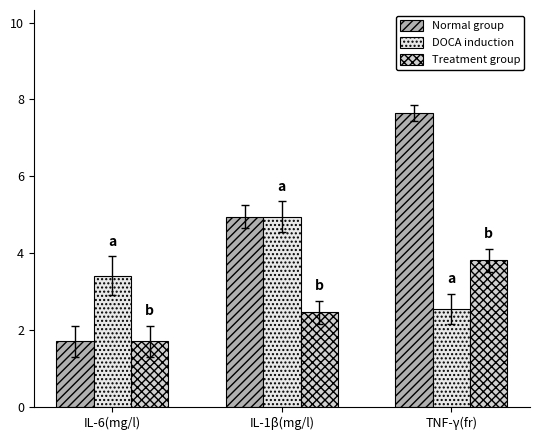

Rank the series by their maximum value, from highest to lowest.

Normal group, DOCA induction, Treatment group